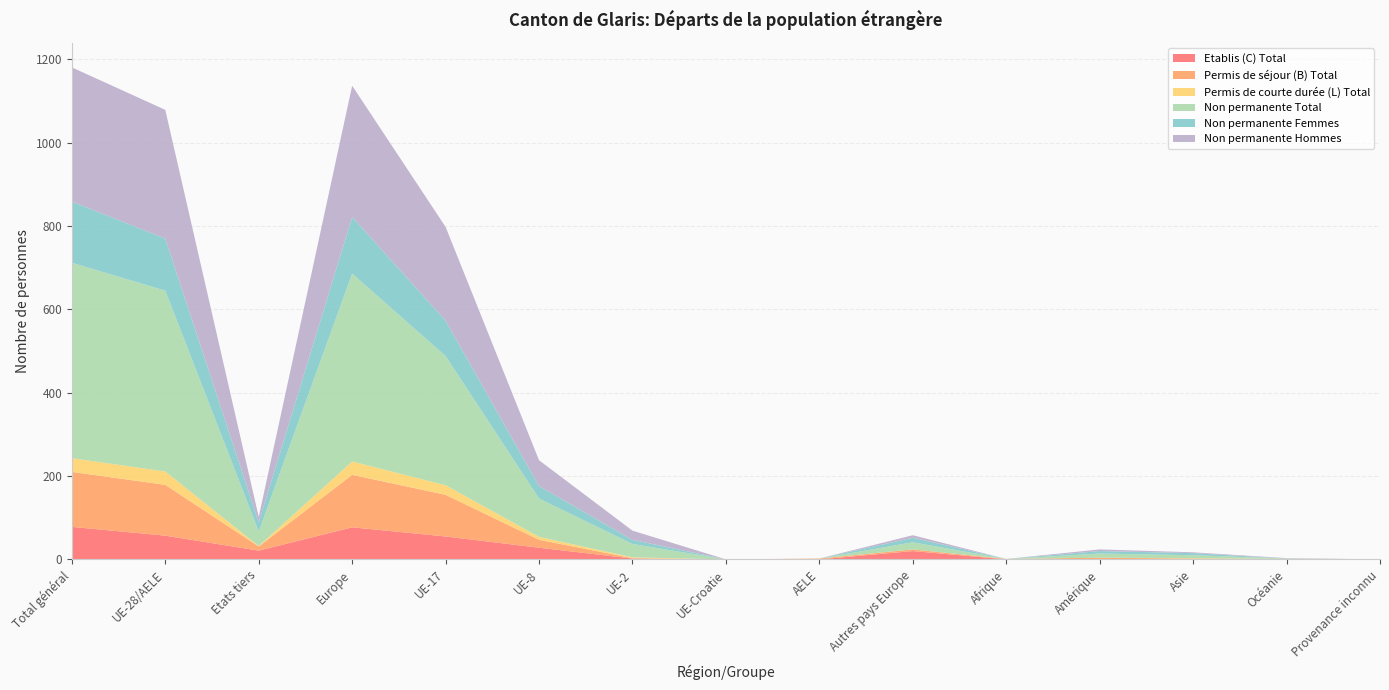

Reading left to right, extract all data points from this chart.

Etablis (C) Total: Total général=78	UE-28/AELE=57	Etats tiers=21	Europe=77	UE-17=55	UE-8=28	UE-2=2	UE-Croatie=0	AELE=0	Autres pays Europe=20	Afrique=0	Amérique=1	Asie=0	Océanie=1	Provenance inconnu=0
Permis de séjour (B) Total: Total général=132	UE-28/AELE=122	Etats tiers=10	Europe=126	UE-17=100	UE-8=19	UE-2=1	UE-Croatie=0	AELE=2	Autres pays Europe=4	Afrique=1	Amérique=3	Asie=2	Océanie=0	Provenance inconnu=0
Permis de courte durée (L) Total: Total général=33	UE-28/AELE=32	Etats tiers=1	Europe=32	UE-17=23	UE-8=7	UE-2=2	UE-Croatie=0	AELE=0	Autres pays Europe=0	Afrique=0	Amérique=0	Asie=1	Océanie=0	Provenance inconnu=0
Non permanente Total: Total général=469	UE-28/AELE=434	Etats tiers=35	Europe=451	UE-17=310	UE-8=92	UE-2=32	UE-Croatie=0	AELE=0	Autres pays Europe=17	Afrique=0	Amérique=10	Asie=7	Océanie=1	Provenance inconnu=0
Non permanente Femmes: Total général=147	UE-28/AELE=125	Etats tiers=22	Europe=136	UE-17=85	UE-8=30	UE-2=10	UE-Croatie=0	AELE=0	Autres pays Europe=11	Afrique=0	Amérique=6	Asie=5	Océanie=0	Provenance inconnu=0
Non permanente Hommes: Total général=322	UE-28/AELE=309	Etats tiers=13	Europe=315	UE-17=225	UE-8=62	UE-2=22	UE-Croatie=0	AELE=0	Autres pays Europe=6	Afrique=0	Amérique=4	Asie=2	Océanie=1	Provenance inconnu=0